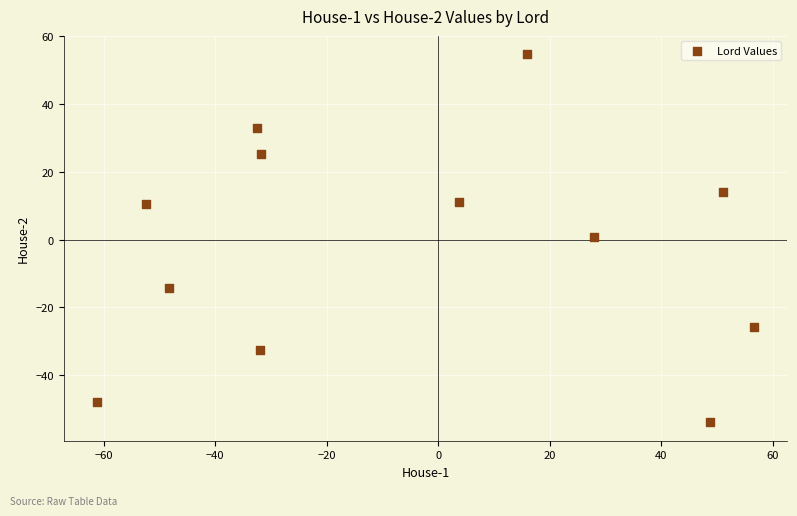

What is the average X value?

-4.5